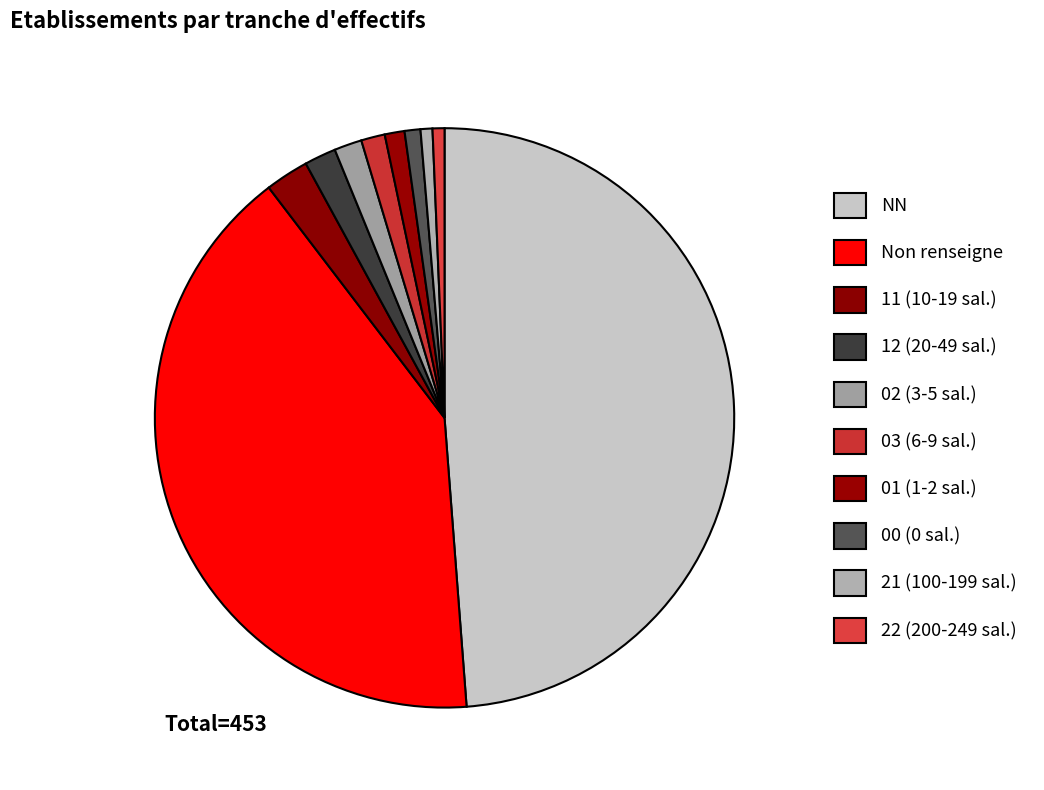

How many slices are in this pie chart?

10